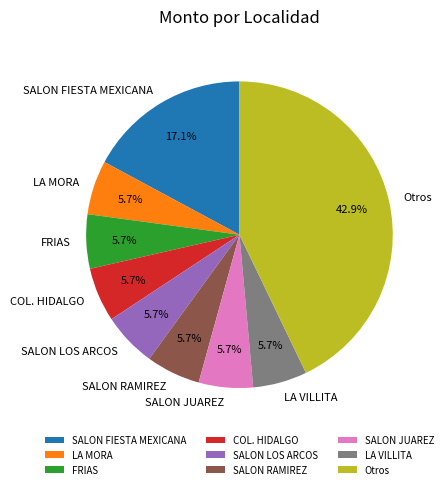

Is it true that SALON JUAREZ is 1% of the pie?

False